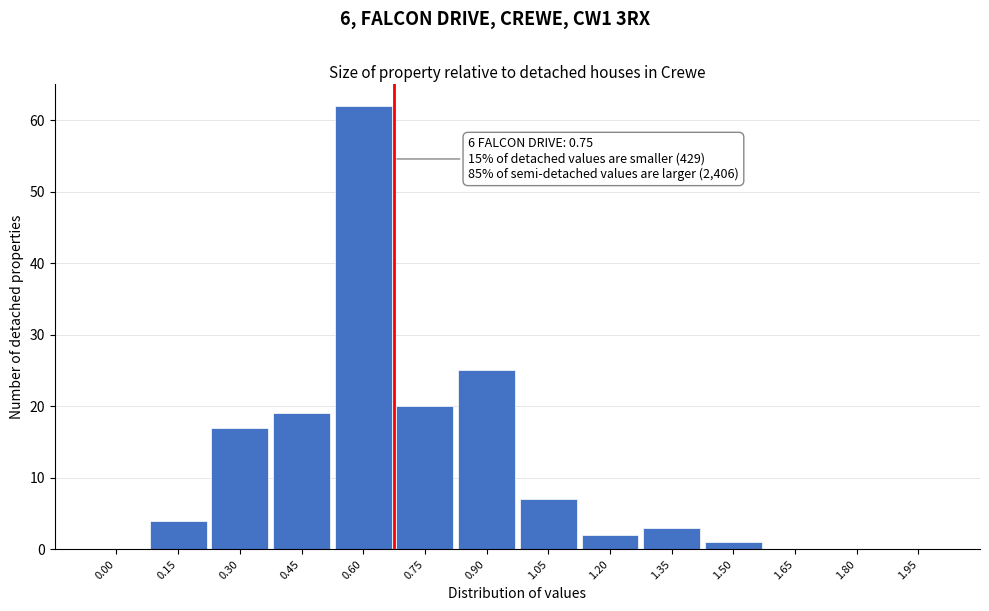

Reading right to left, list all the values displayed in this chart.

1.95=0	1.80=0	1.65=0	1.50=1	1.35=3	1.20=2	1.05=7	0.90=25	0.75=20	0.60=62	0.45=19	0.30=17	0.15=4	0.00=0